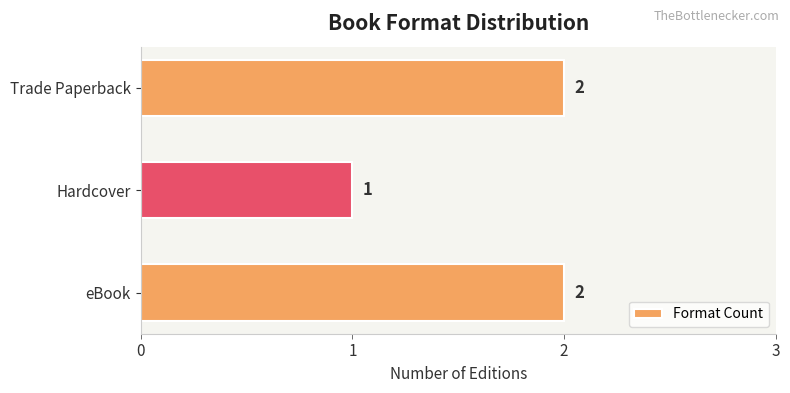

Reading bottom to top, what are all the values shown in this chart?

2	1	2